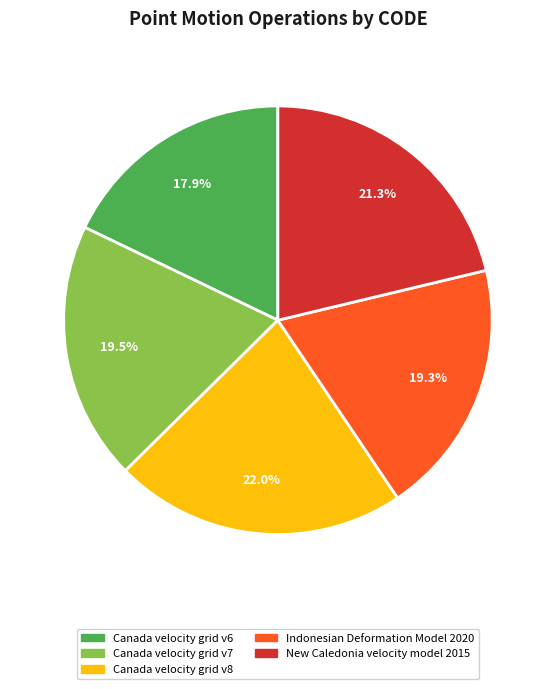

To the nearest percent, what is the difference between the largest and smallest slice percentages?

4%